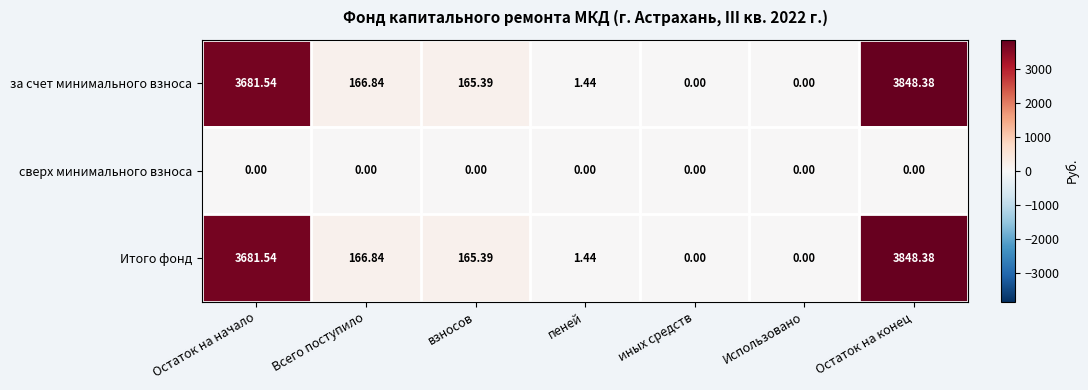

At which category is the sum across all series the highest?

Остаток на конец